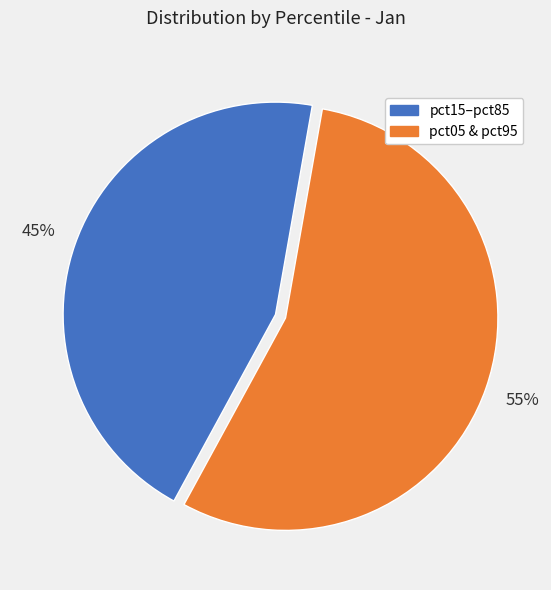

To the nearest percent, what is the average slice percentage?

50%